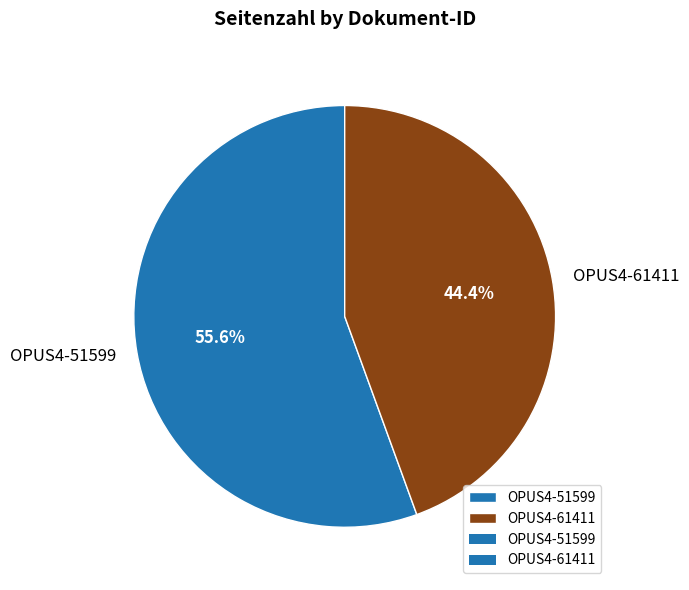

Does OPUS4-61411 represent more than half of the total?

No